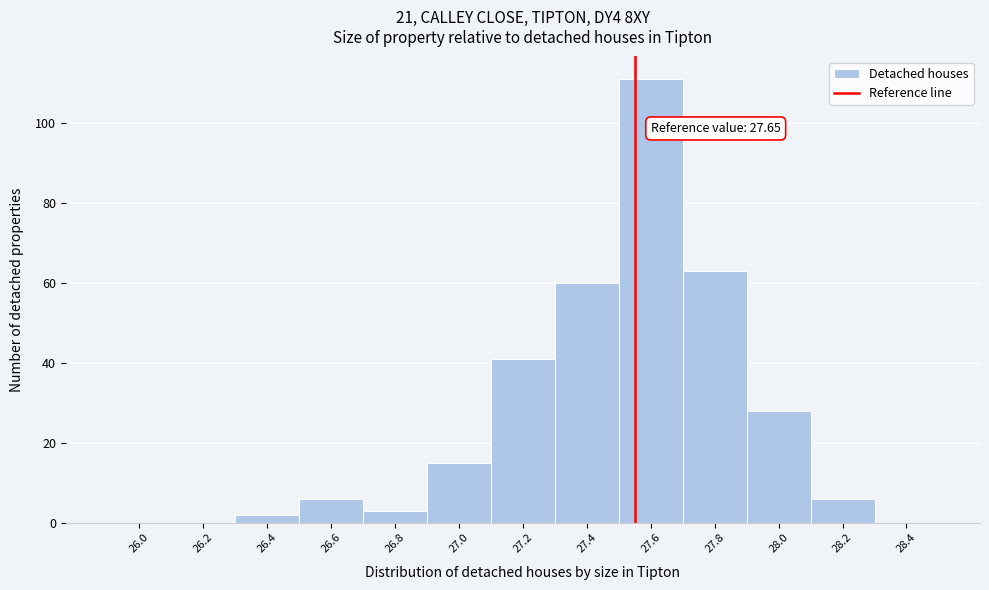

Reading right to left, transcribe all the data shown in this chart.

28.4=0	28.2=6	28.0=28	27.8=63	27.6=111	27.4=60	27.2=41	27.0=15	26.8=3	26.6=6	26.4=2	26.2=0	26.0=0